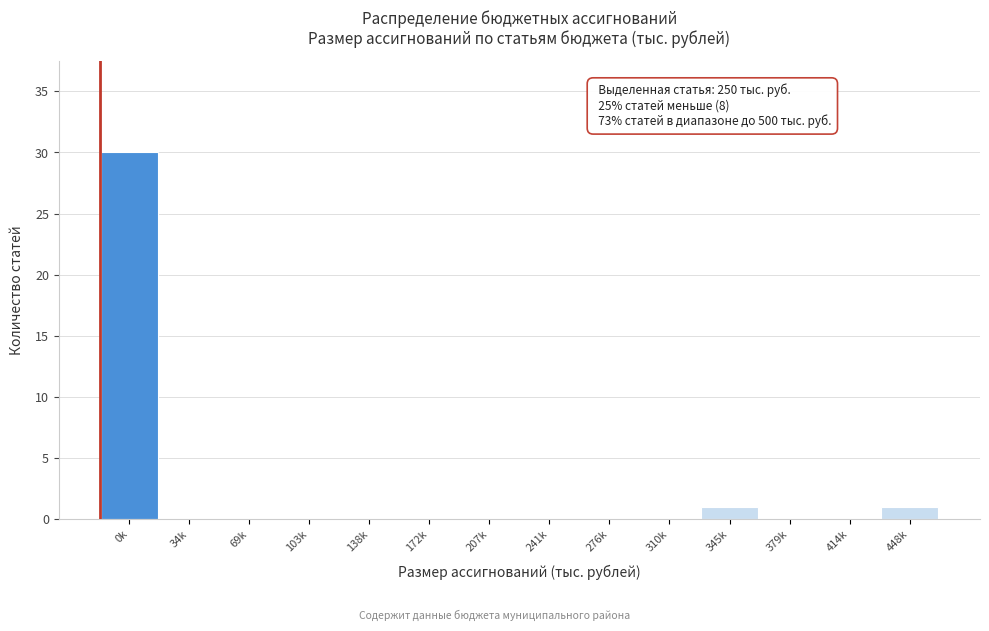

Reading left to right, what are all the values shown in this chart?

0k=30	34k=0	69k=0	103k=0	138k=0	172k=0	207k=0	241k=0	276k=0	310k=0	345k=1	379k=0	414k=0	448k=1